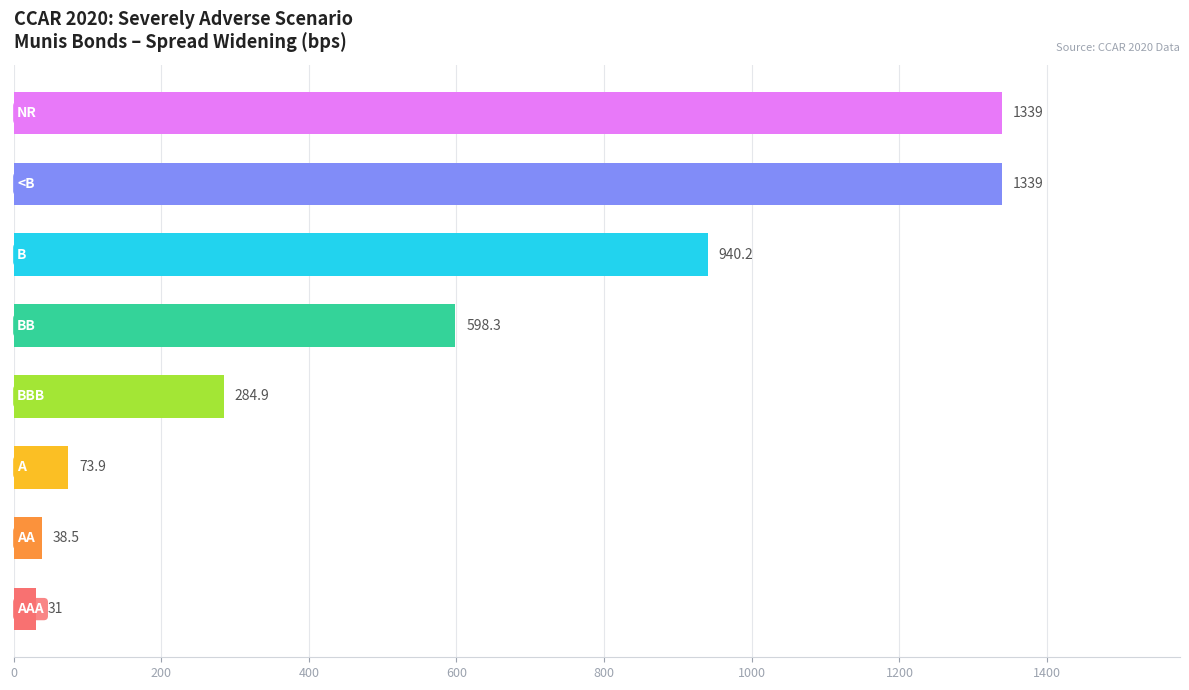

What is the smallest value displayed?

31.0